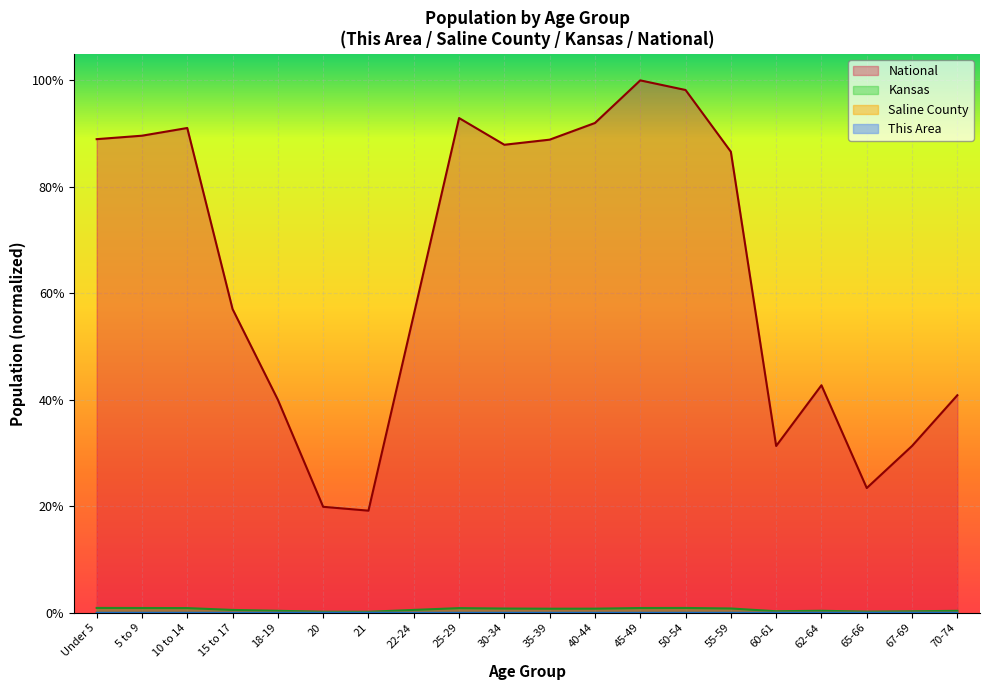

Reading left to right, what are all the values shown in this chart?

This Area: 0.0	0.0	0.0	0.0	0.0	0.0	0.0	0.0	0.0	0.0	0.0	0.0	0.0	0.0	0.0	0.0	0.0	0.0	0.0	0.0
Saline County: 0.0	0.0	0.0	0.0	0.0	0.0	0.0	0.0	0.0	0.0	0.0	0.0	0.0	0.0	0.0	0.0	0.0	0.0	0.0	0.0
Kansas: 0.0	0.0	0.0	0.0	0.0	0.0	0.0	0.0	0.0	0.0	0.0	0.0	0.0	0.0	0.0	0.0	0.0	0.0	0.0	0.0
National: 0.9	0.9	0.9	0.6	0.4	0.2	0.2	0.6	0.9	0.9	0.9	0.9	1.0	1.0	0.9	0.3	0.4	0.2	0.3	0.4